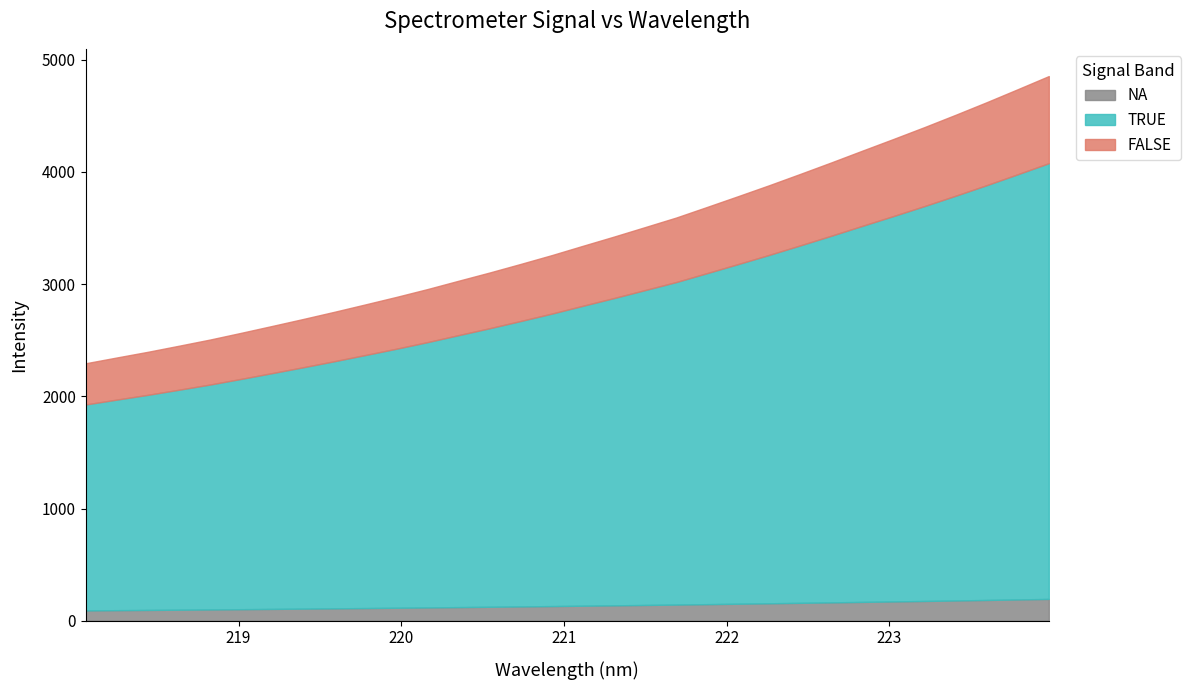

What is the label of the 2nd point from the left?

218.2508